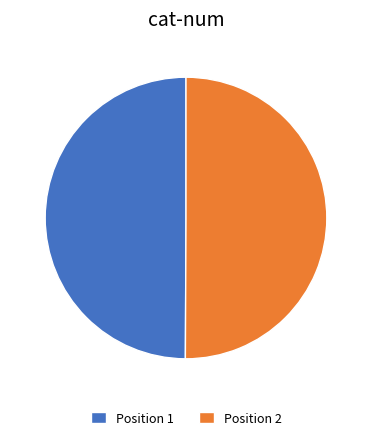

Approximately how many times larger is the value at Position 2 compared to Position 1?

1.0